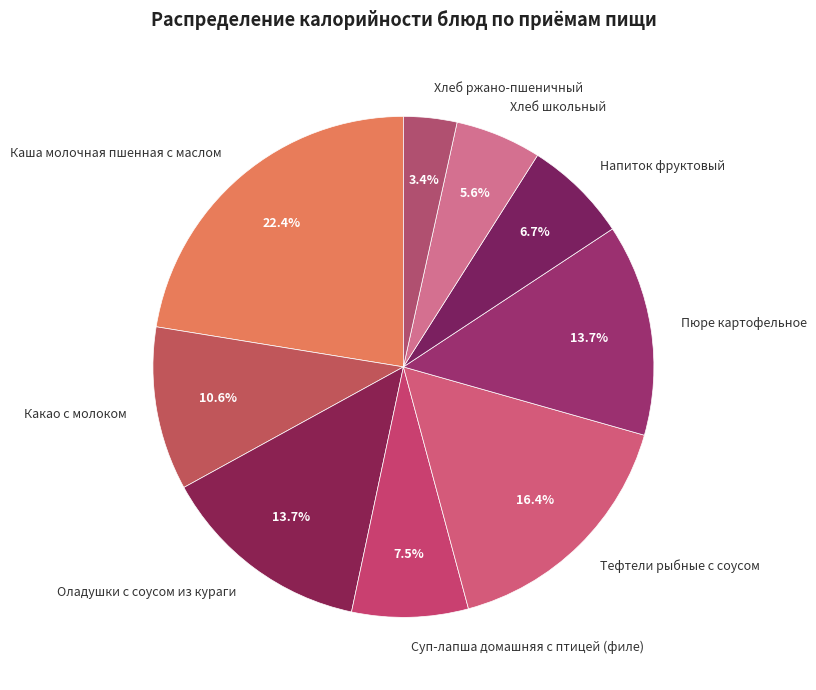

Is it true that Напиток фруктовый is 7% of the pie?

True